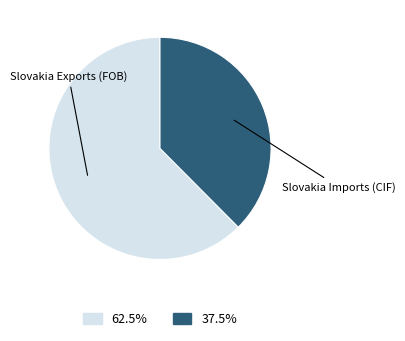

Rank the categories by value from lowest to highest.

Slovakia Imports (CIF), Slovakia Exports (FOB)